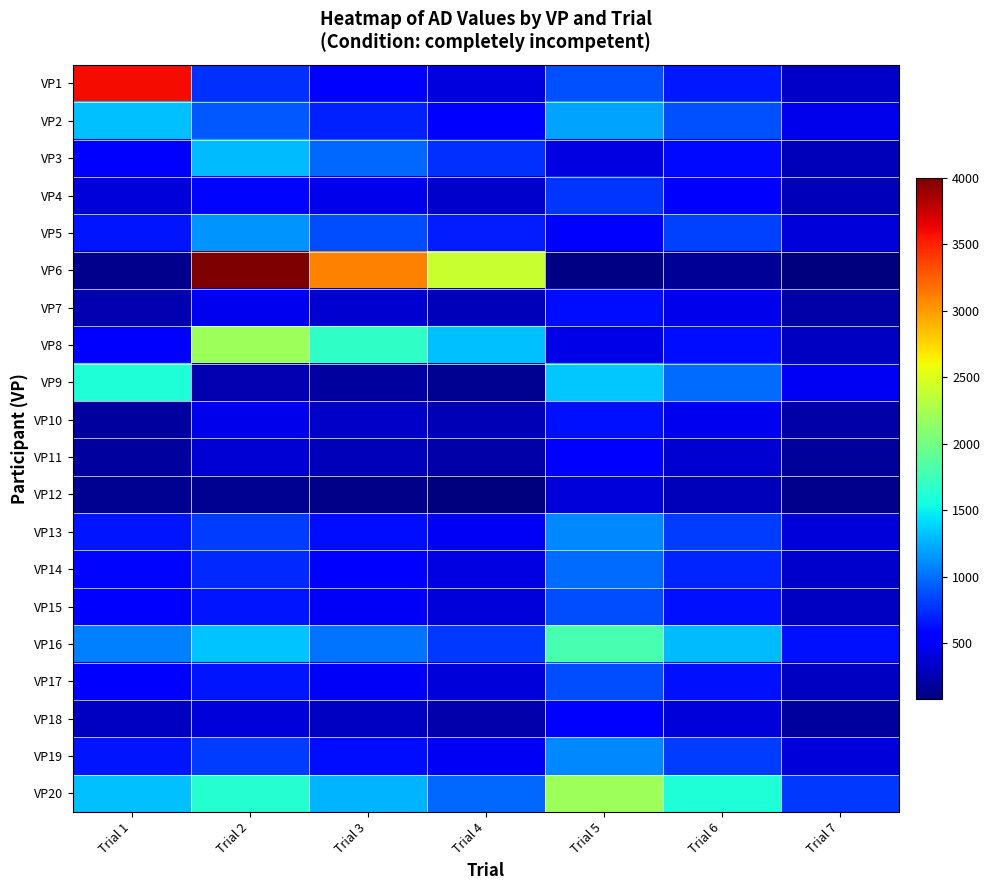

How many categories are shown in the chart?

7